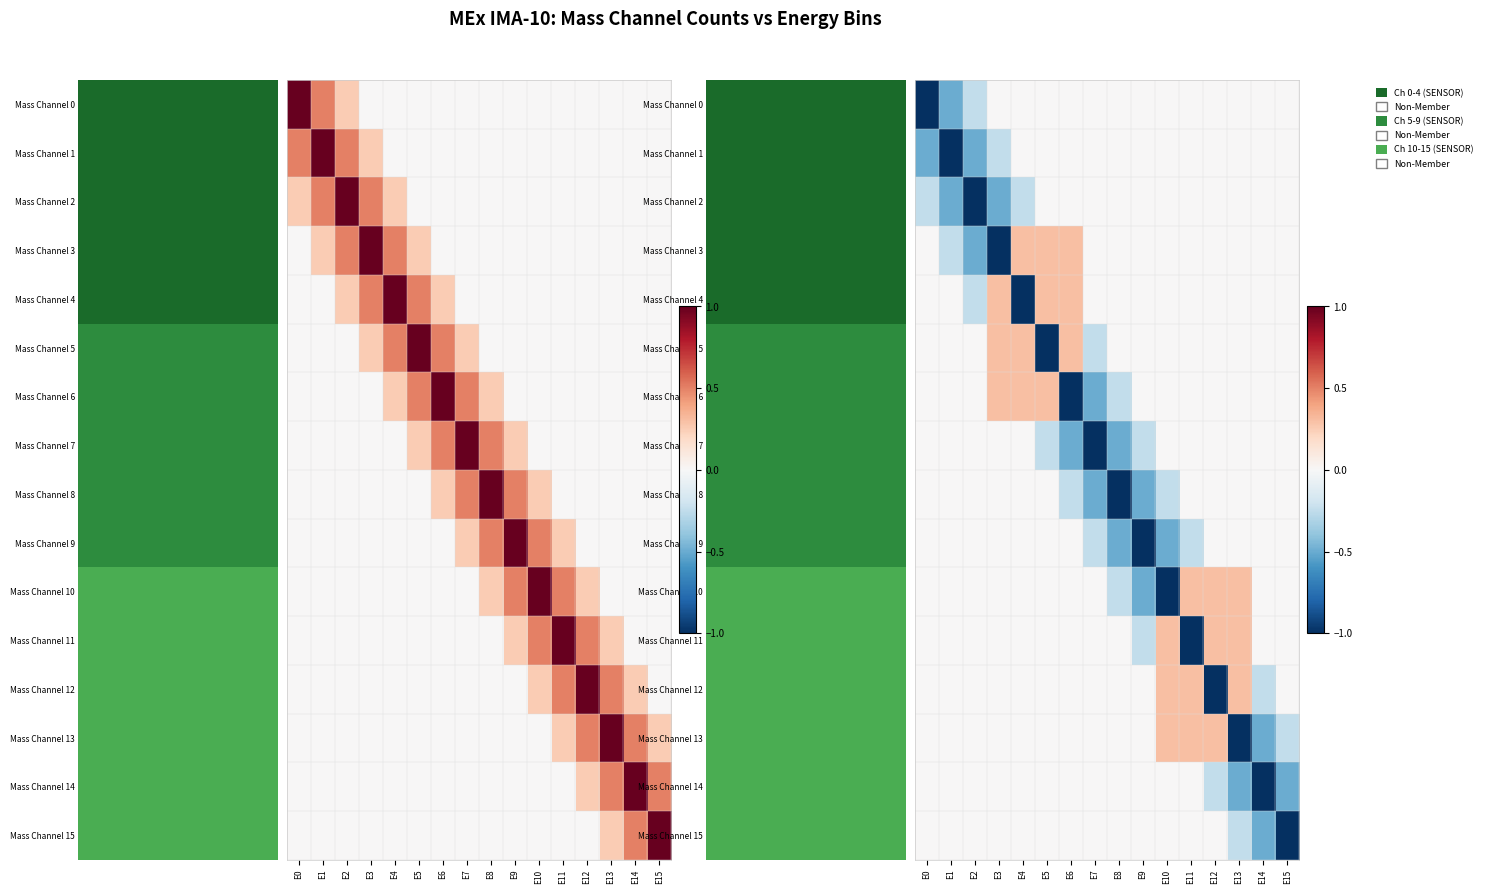

How many categories are shown in the chart?

16